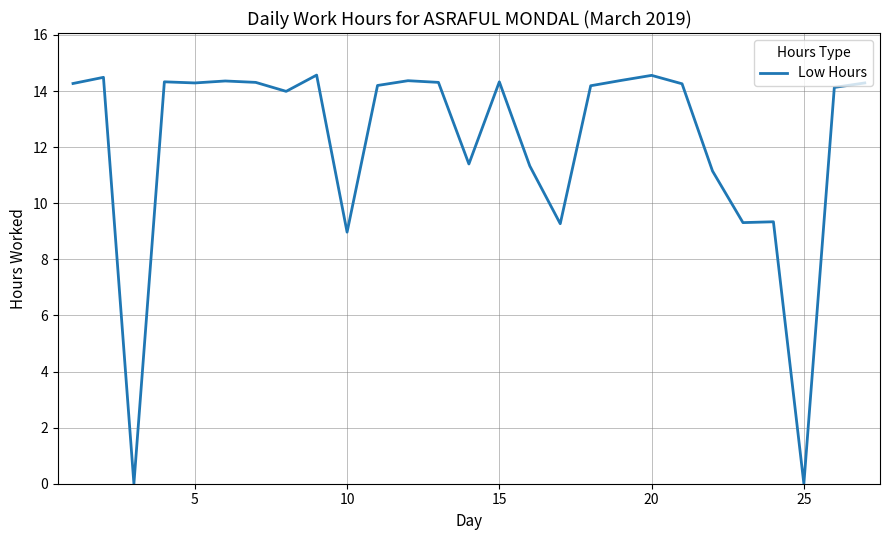

What is the difference between the maximum and minimum values?

14.6